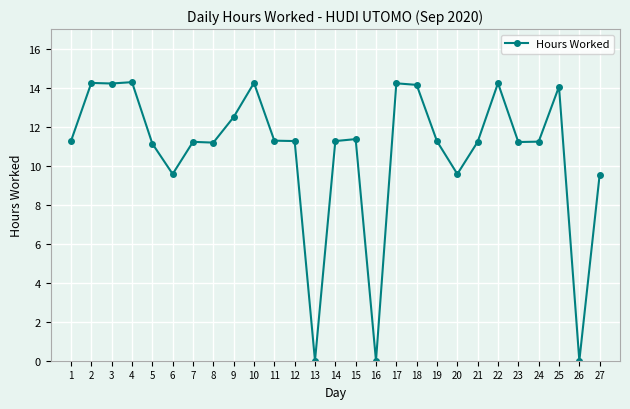

True or false: the data has more than 2 interior local peaks.

True